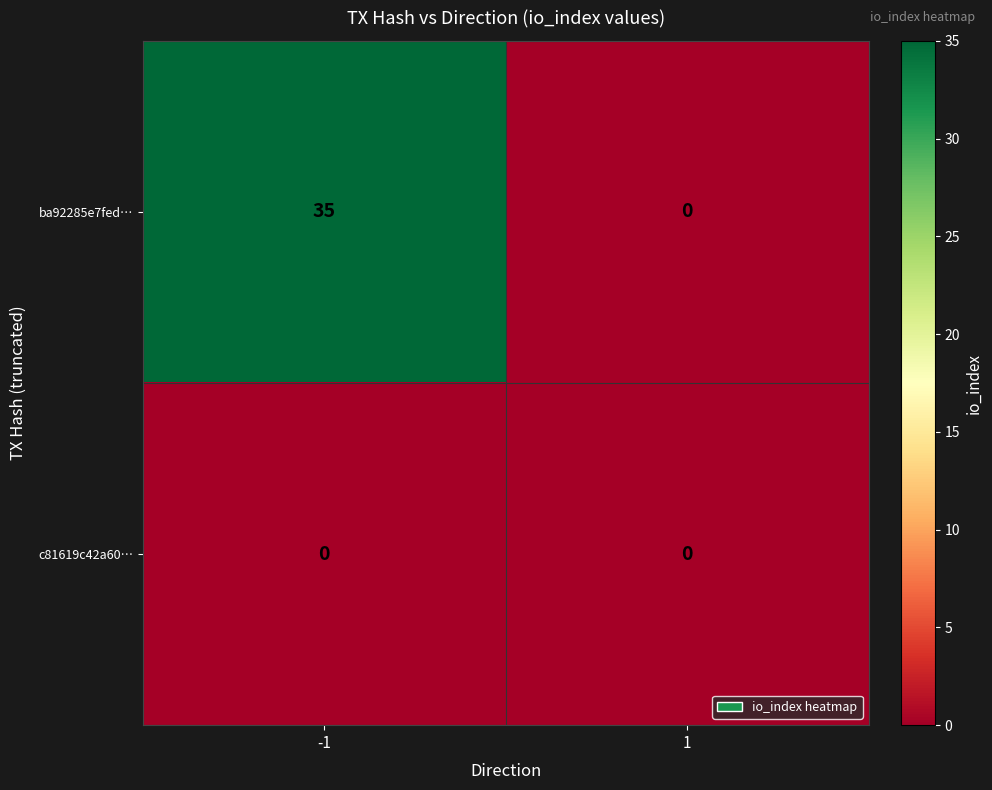

How many data points does each series have?

2